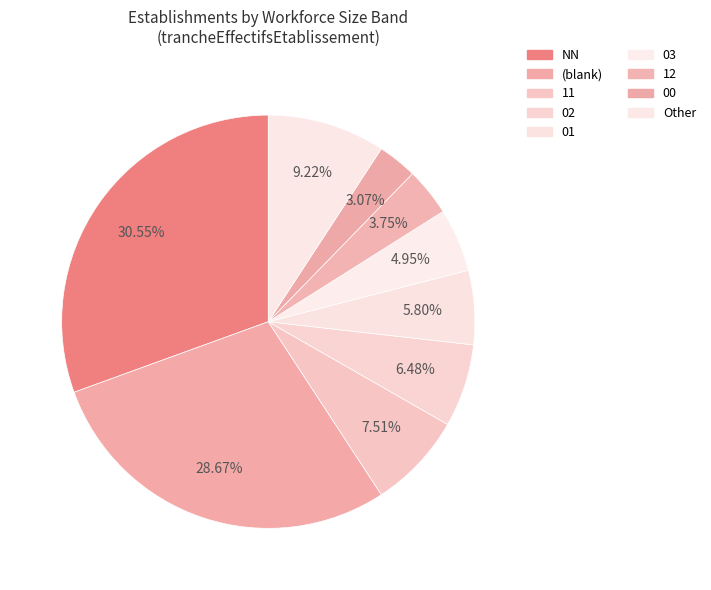

How many slices are in this pie chart?

9